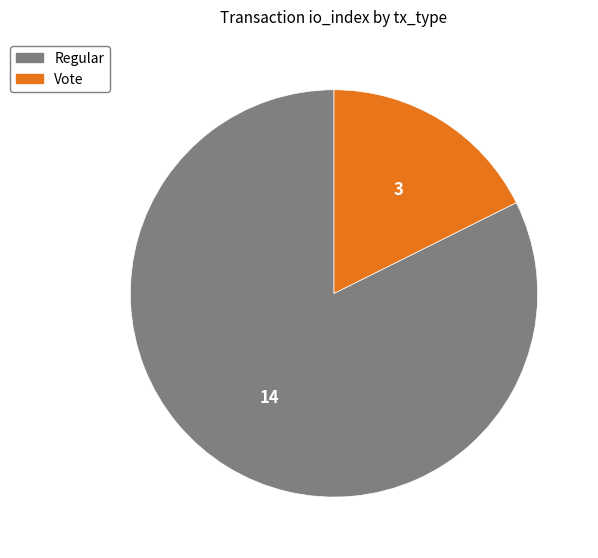

Rank the categories by value from lowest to highest.

Vote, Regular